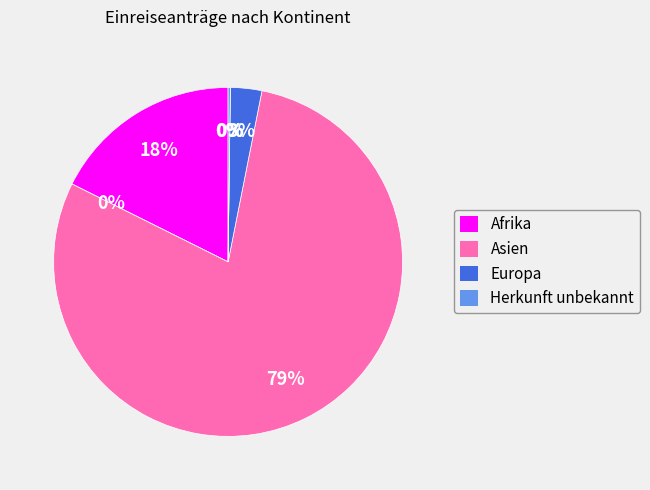

To the nearest percent, what is the difference between the largest and smallest slice percentages?

79%